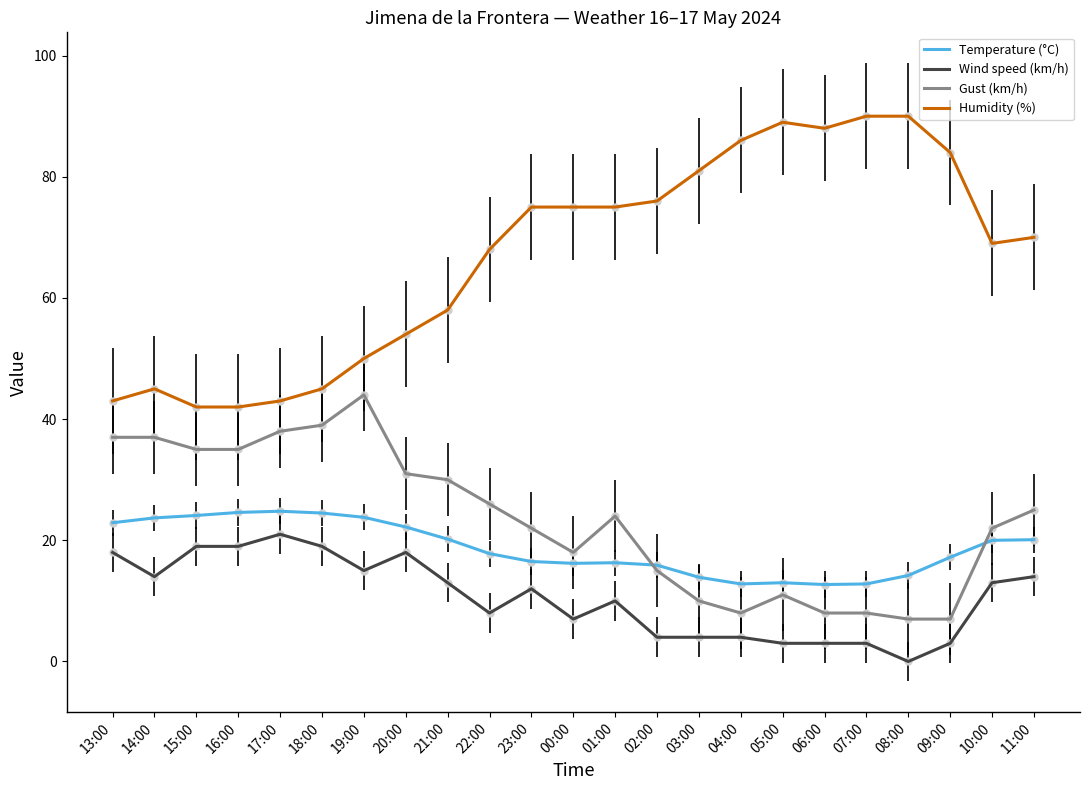

True or false: Humidity (%) and Wind speed (km/h) intersect in this chart.

False